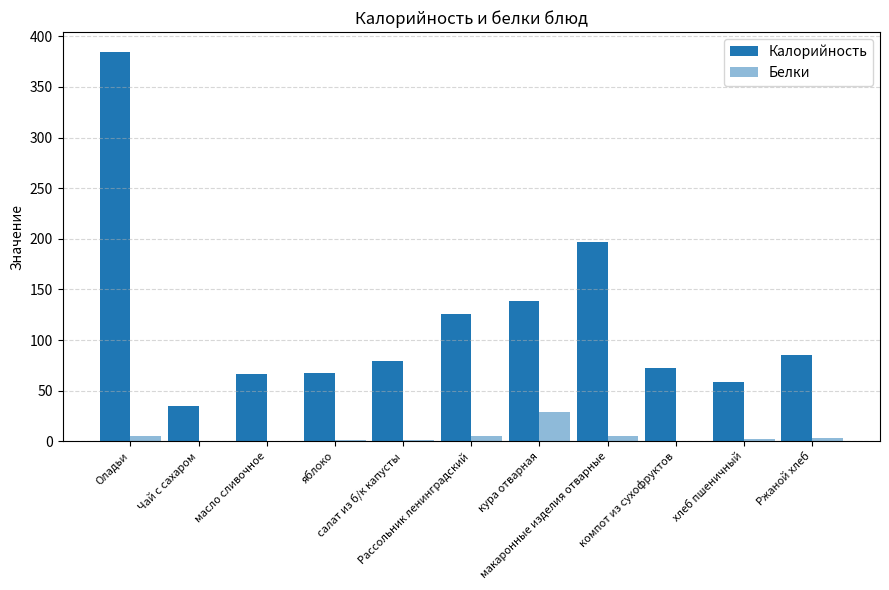

What is the sum of all Белки values?

51.1